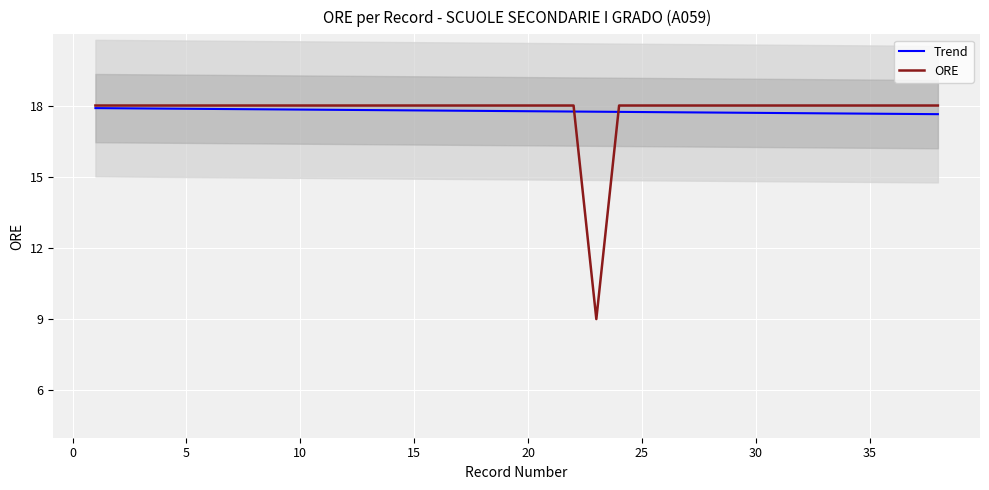

Which series ends up on top after the final intersection of ORE and Trend?

ORE